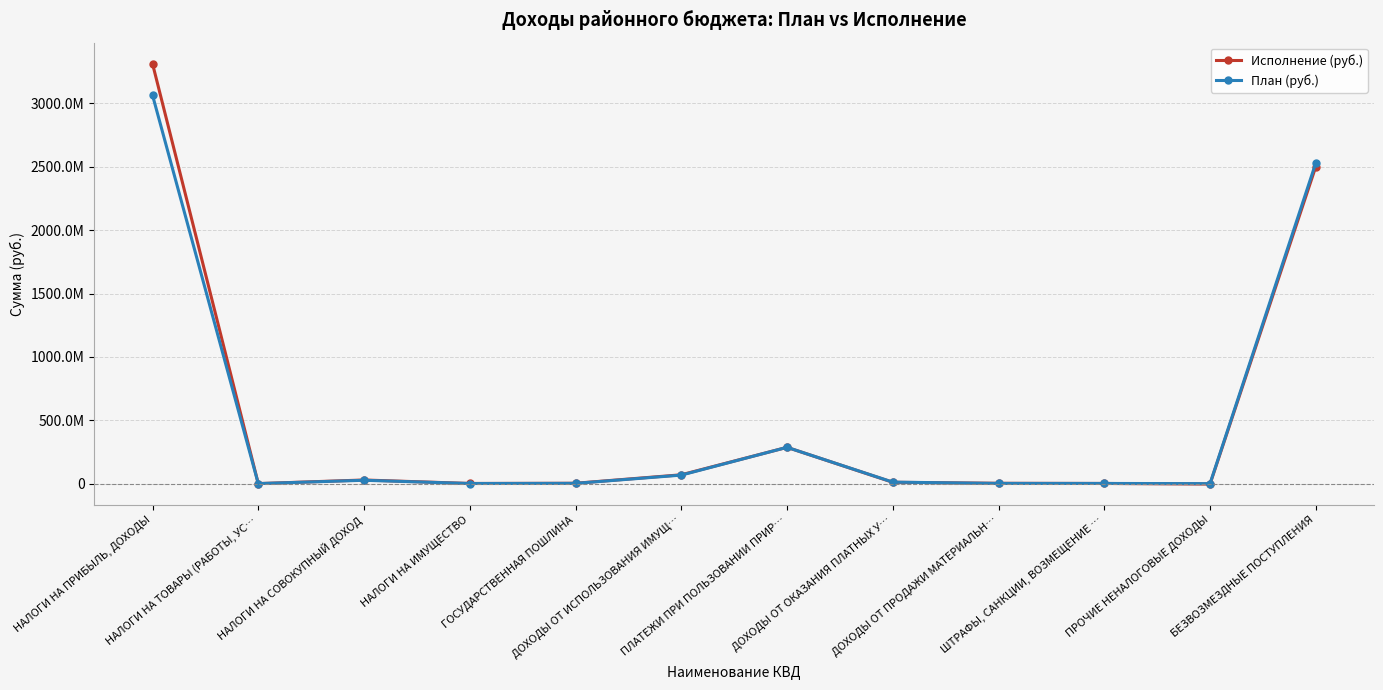

Is this an area chart (filled region under the line)?

No